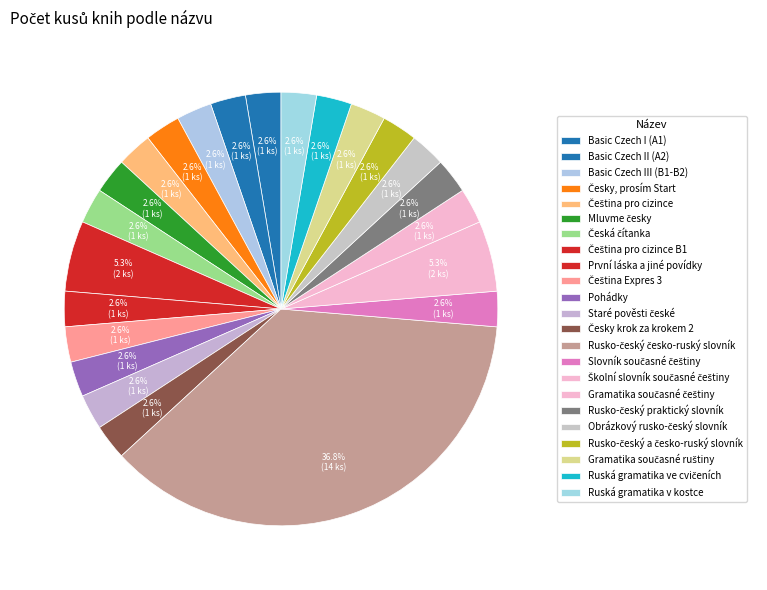

How many segments does this pie chart have?

23